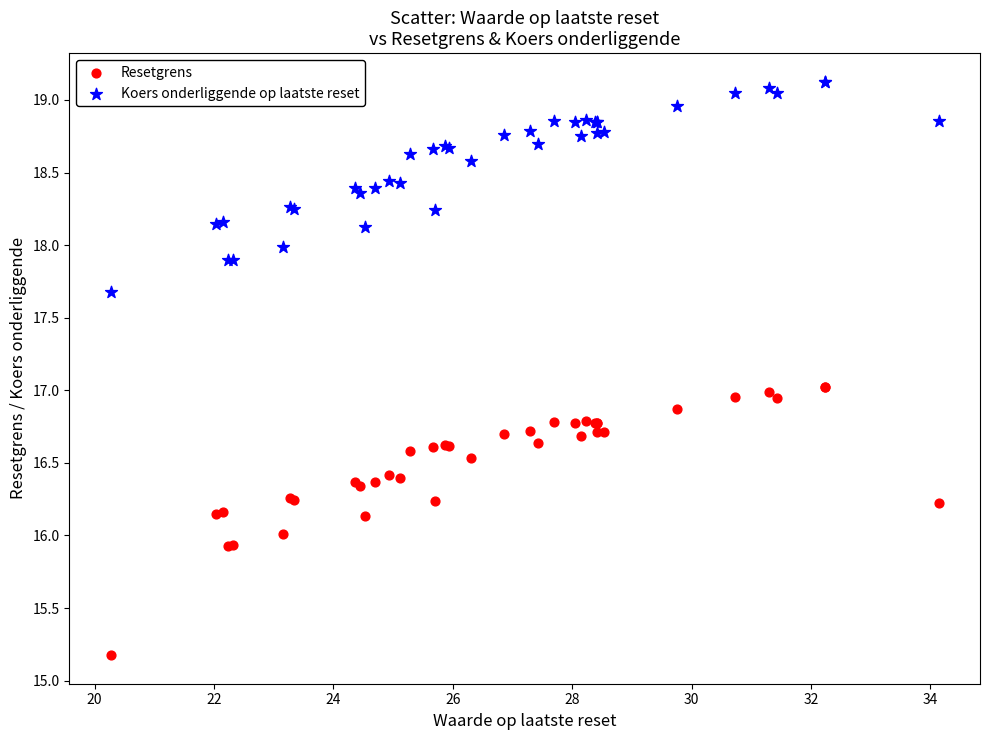

Which series reaches the maximum Y coordinate?

Koers onderliggende op laatste reset